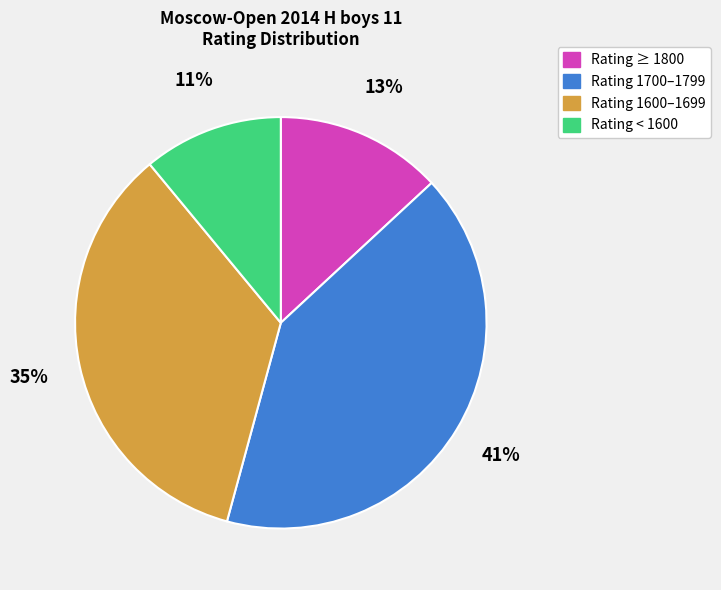

Does any single category account for the majority?

No